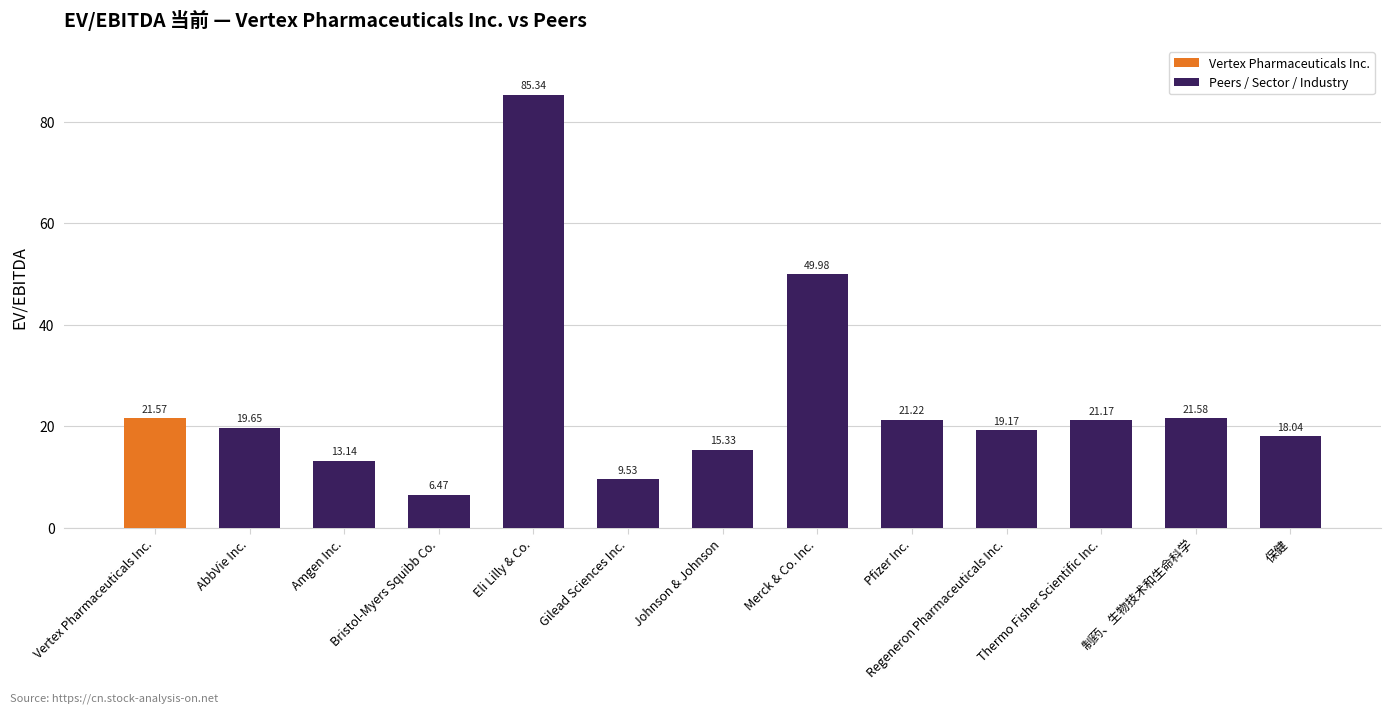

List the labels in order of value, smallest first.

Bristol-Myers Squibb Co., Gilead Sciences Inc., Amgen Inc., Johnson & Johnson, 保健, Regeneron Pharmaceuticals Inc., AbbVie Inc., Thermo Fisher Scientific Inc., Pfizer Inc., Vertex Pharmaceuticals Inc., 制药、生物技术和生命科学, Merck & Co. Inc., Eli Lilly & Co.